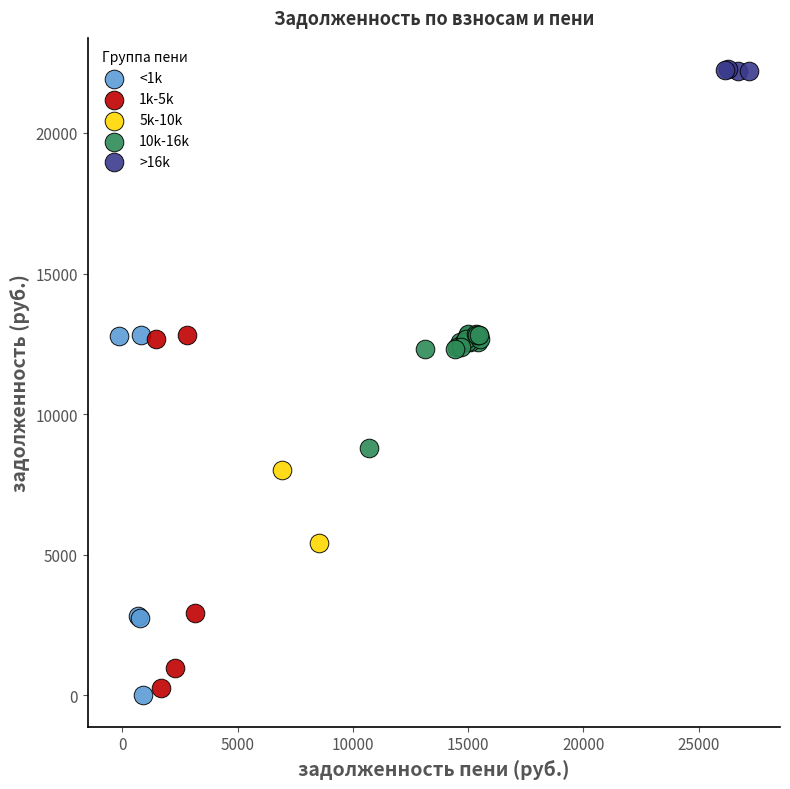

Which series has the largest Y range (max minus min)?

<1k